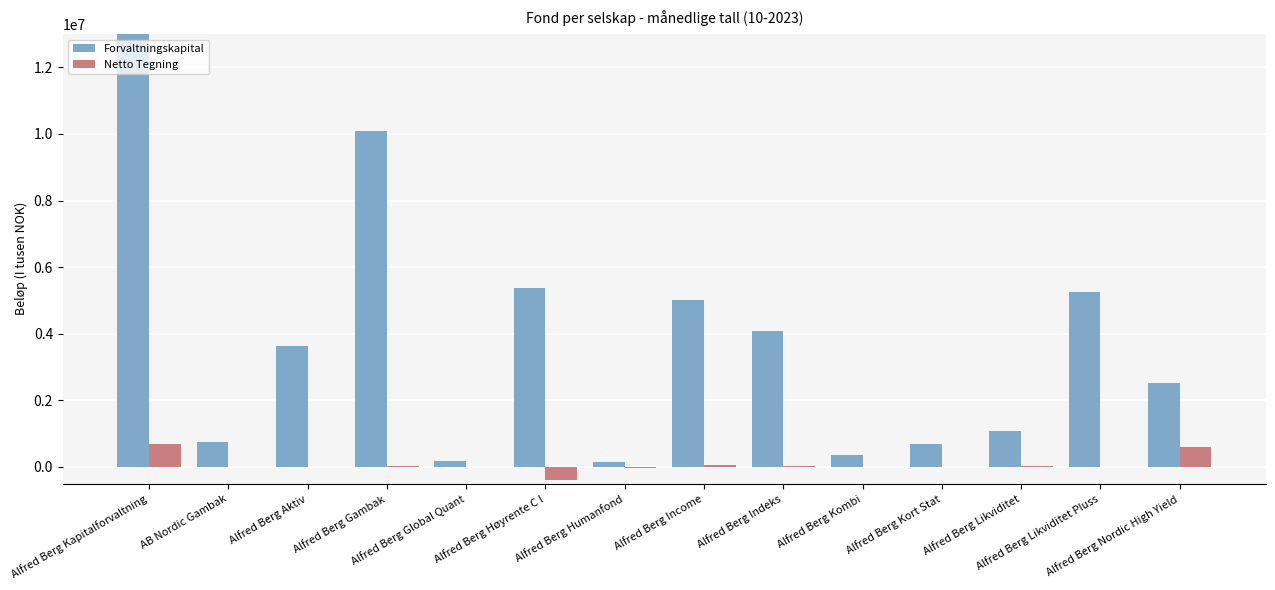

How many bars are there in each group?

2